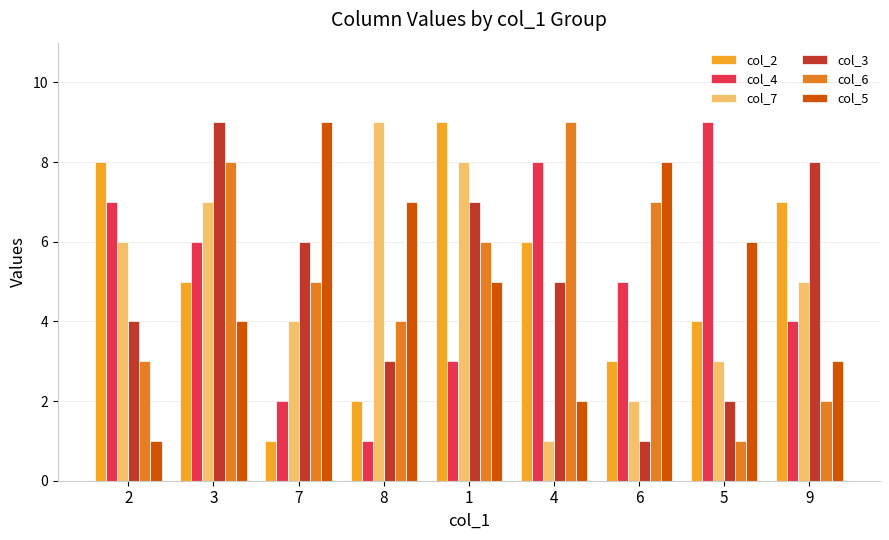

At which label does col_6 first exceed 5?

3